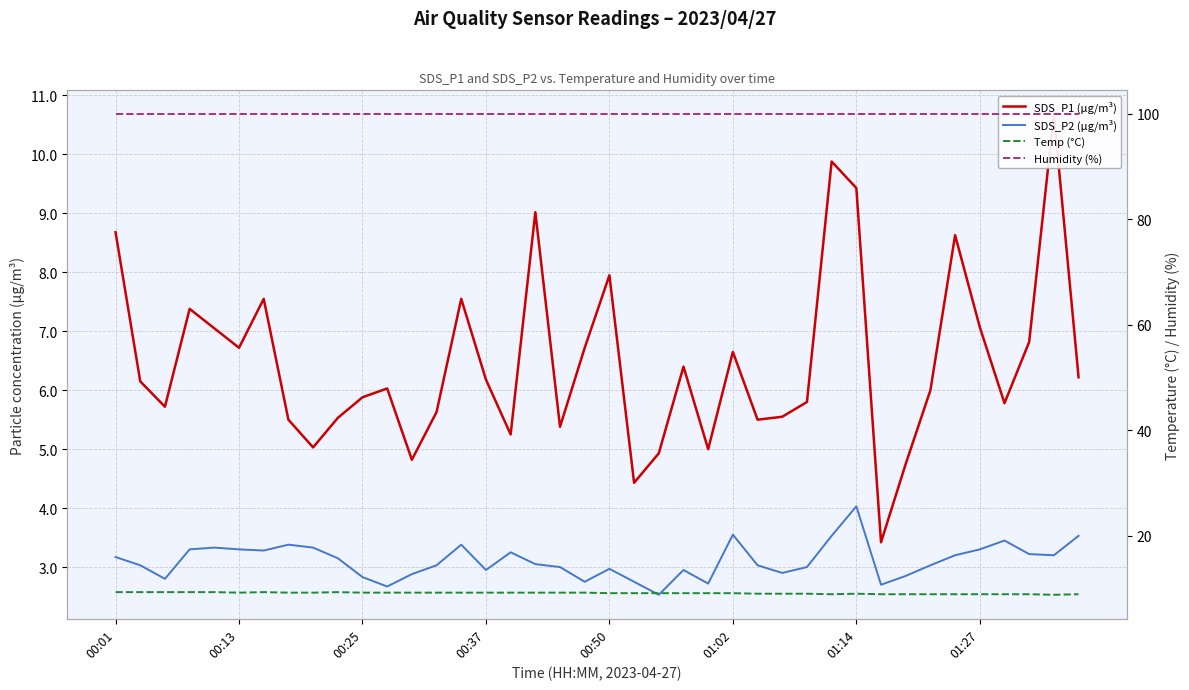

What value does the SDS_P2 (µg/m³) series have at 00:37?

3.3